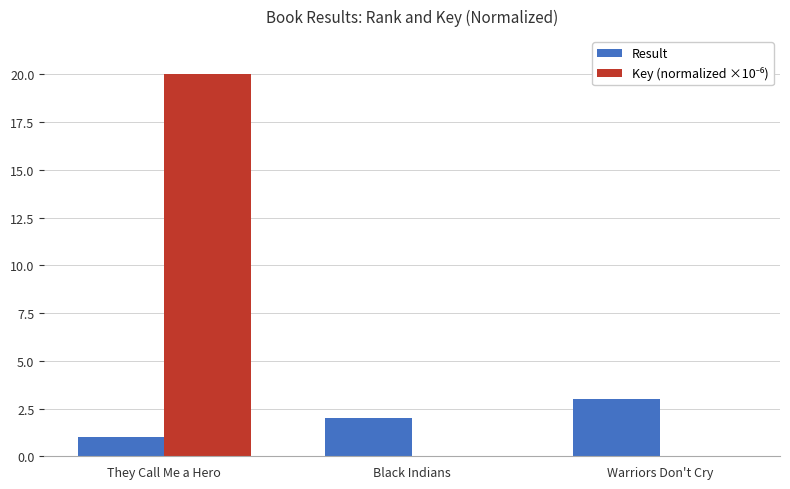

What value does the Result series have at They Call Me a Hero?

1.0